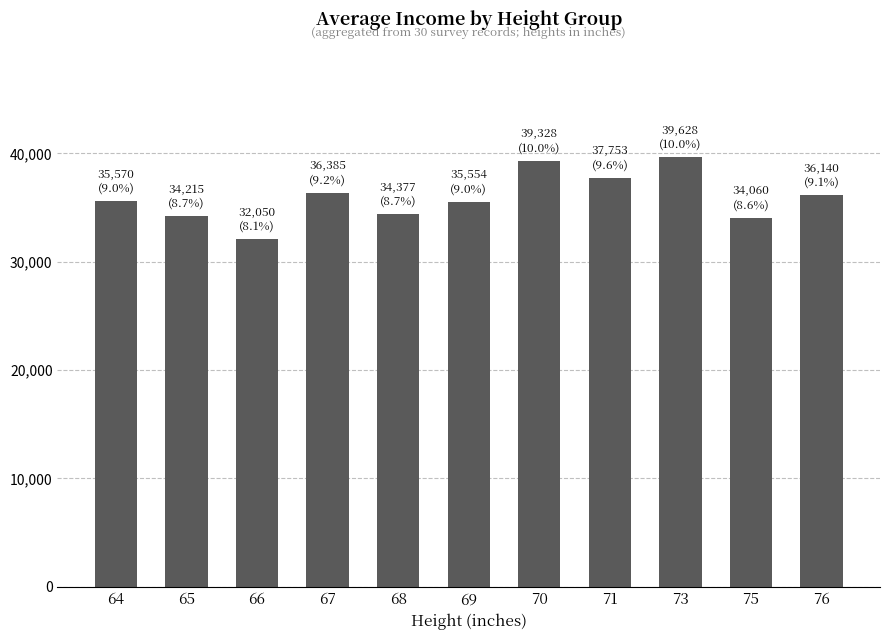

Between 65 and 66, which is larger?

65